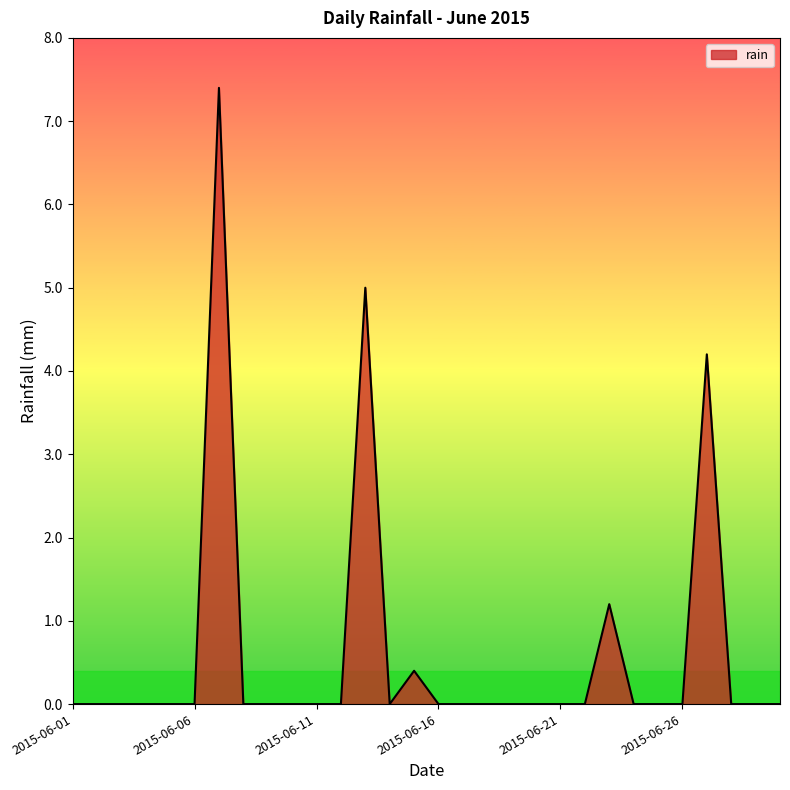

What is the difference between the maximum and minimum values?

7.4